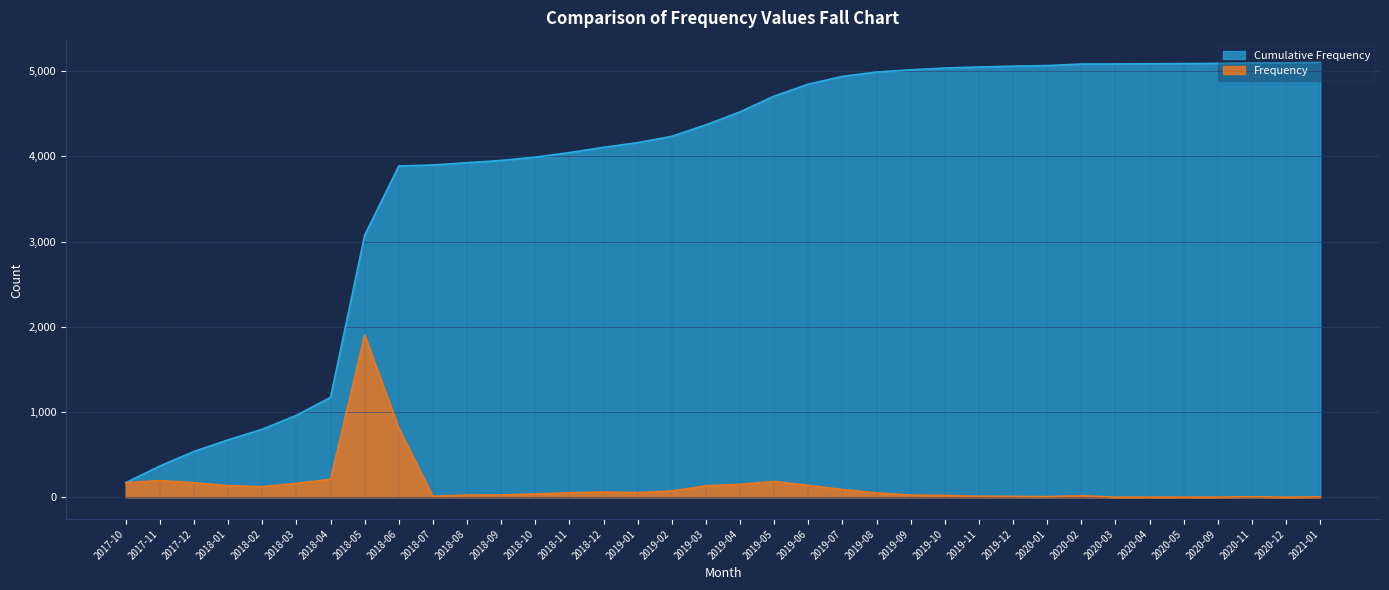

Count the number of data series in this chart.

2